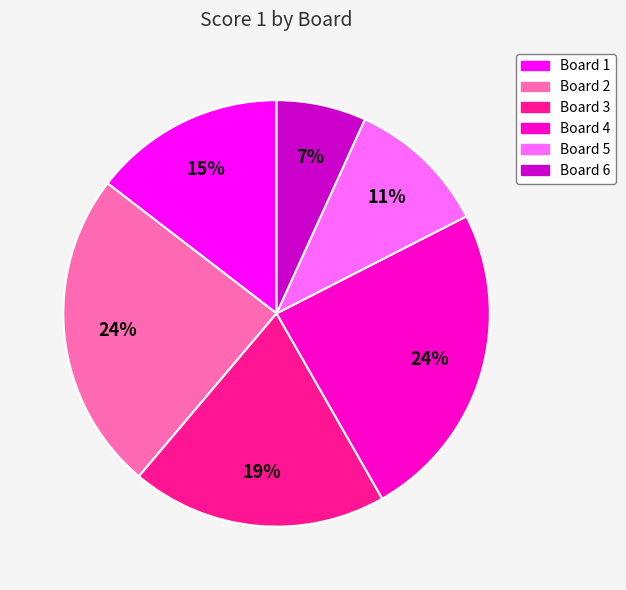

Is it true that Board 1 is 15% of the pie?

True